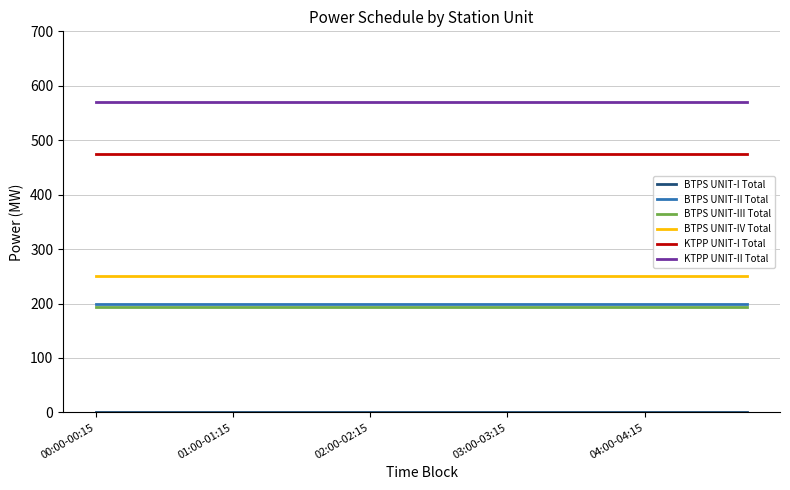

Which series has the largest total across all categories?

KTPP UNIT-II Total